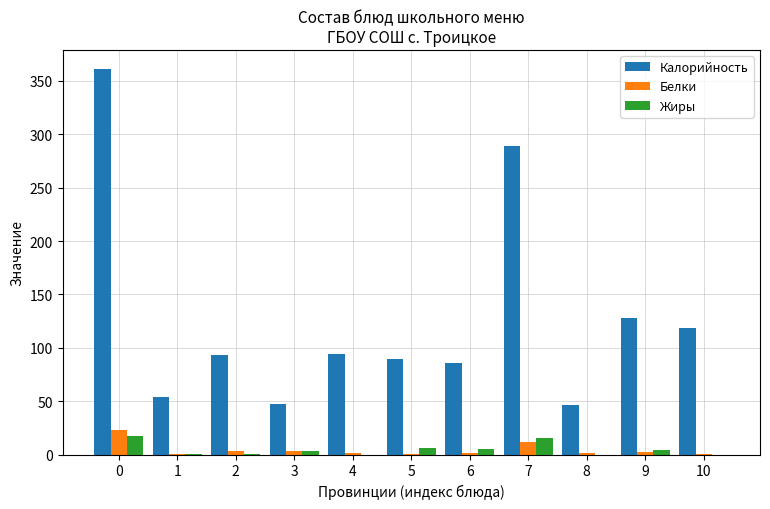

Between 0 and 8, which series saw the biggest shift?

Калорийность